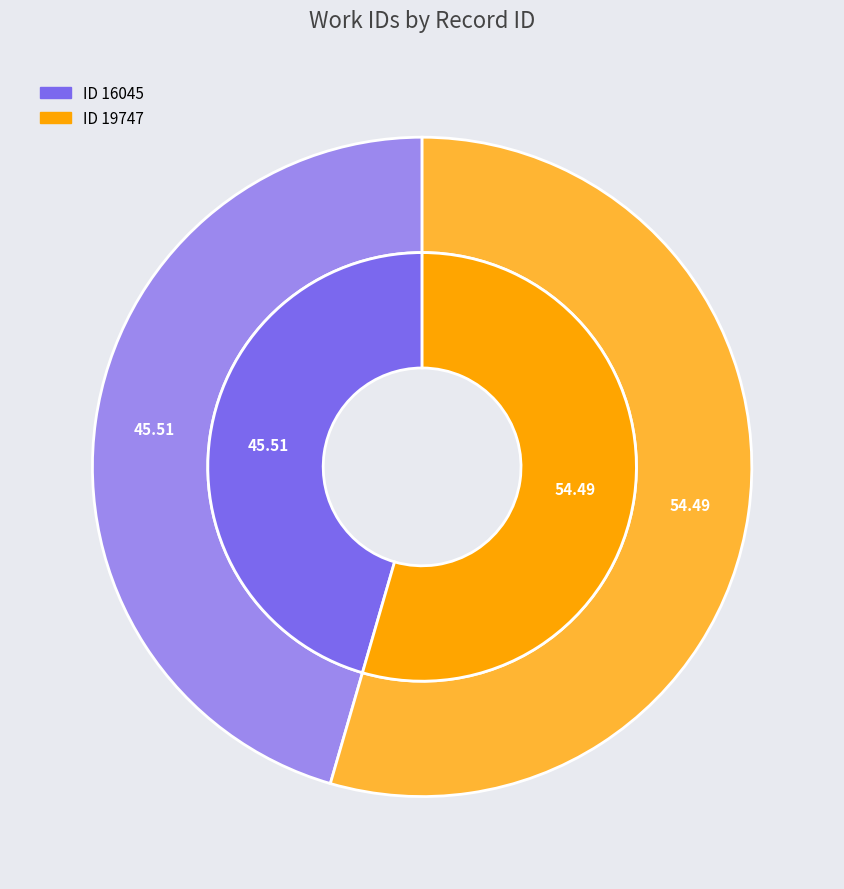

To the nearest percent, what percentage of the pie is 16045?

46%